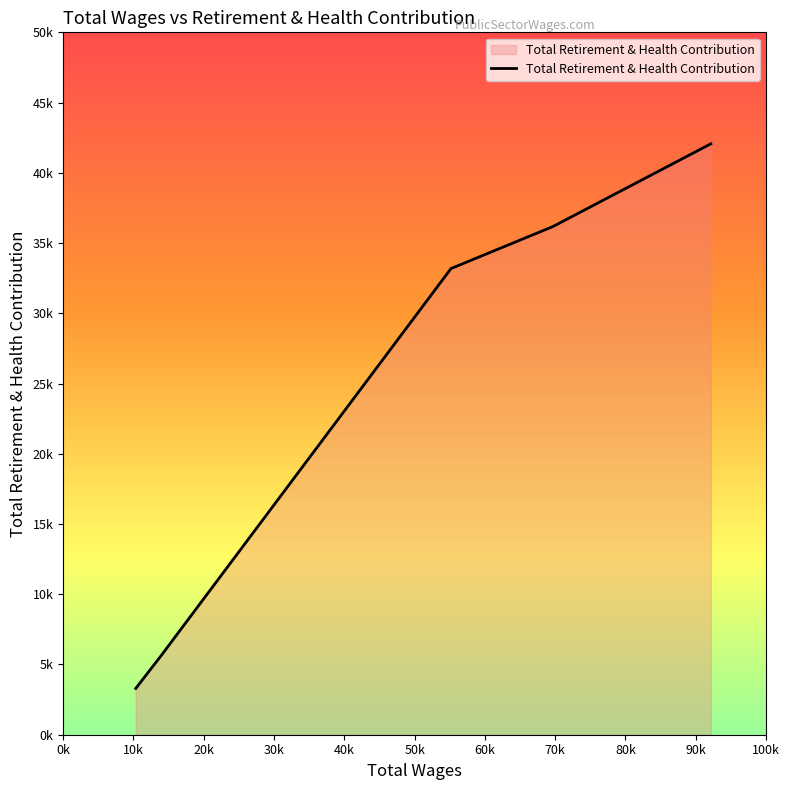

At which category does the chart reach its minimum across all series?

10323.0